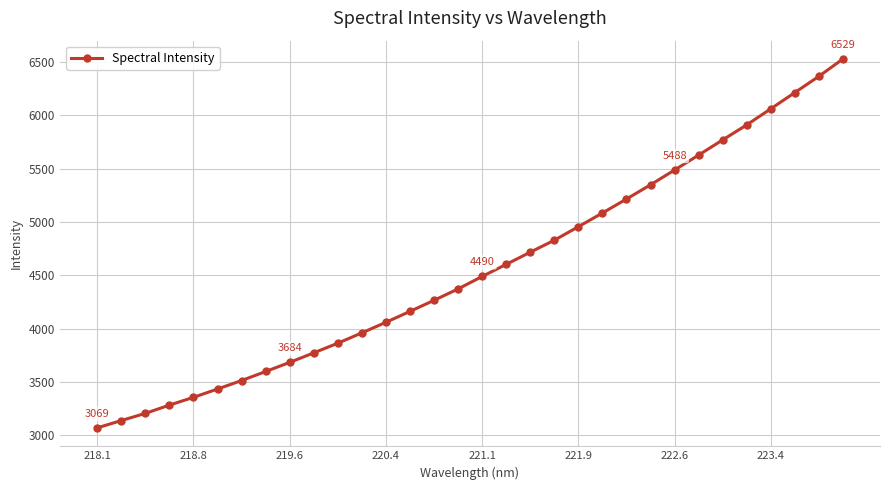

What is the sum of all values?

145955.9